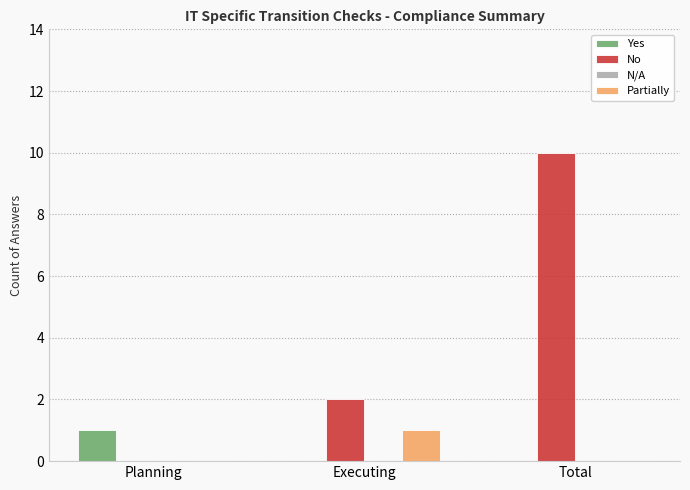

What is the sum of all Partially values?

1